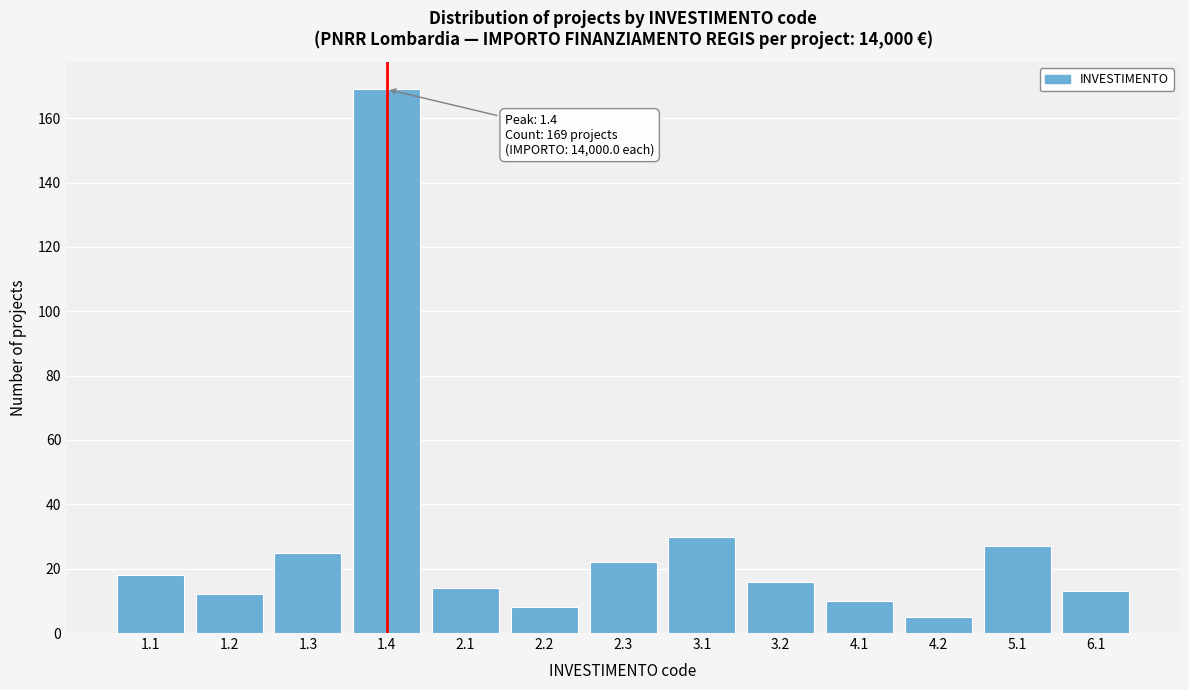

Reading right to left, what are all the values shown in this chart?

13	27	5	10	16	30	22	8	14	169	25	12	18